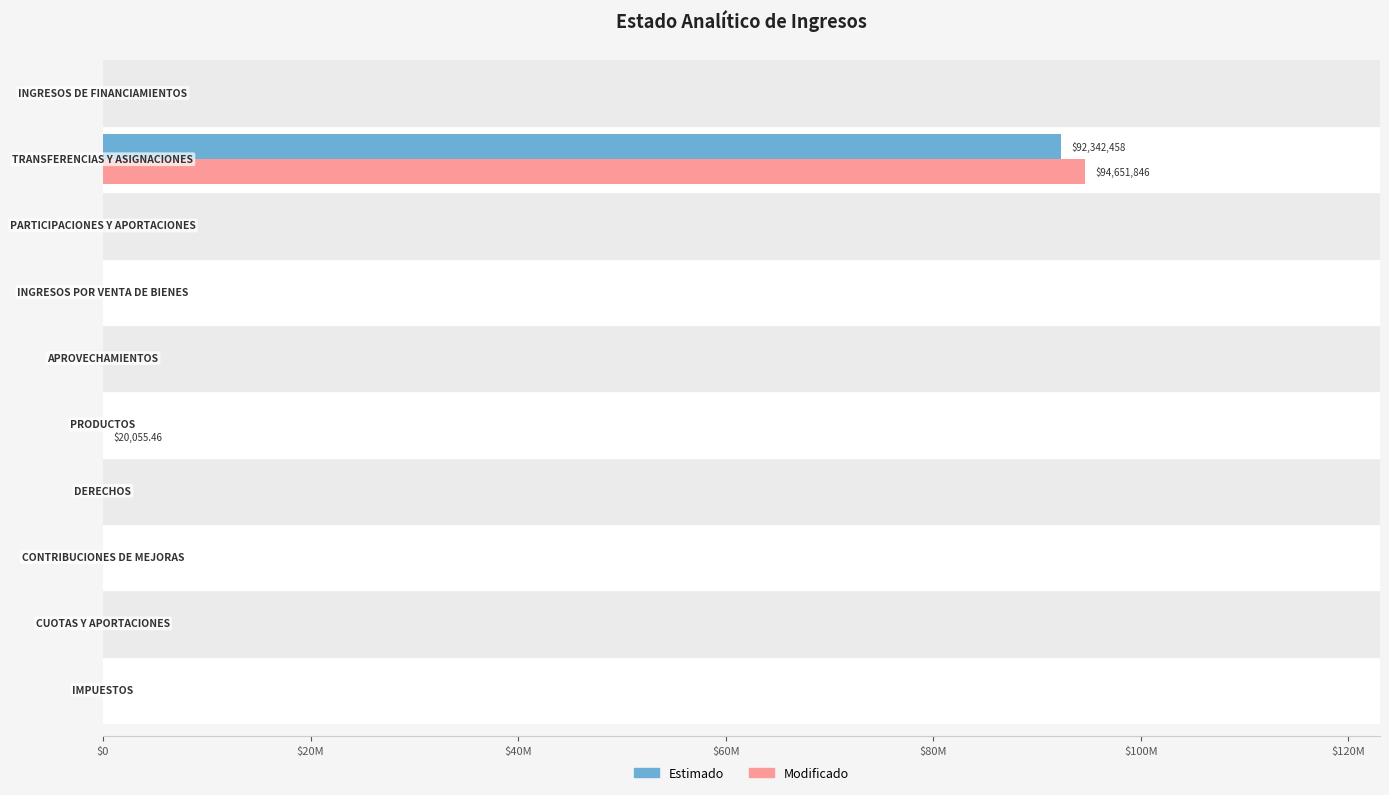

What is the difference between the maximum and second lowest values in the Modificado series?

94651846.0